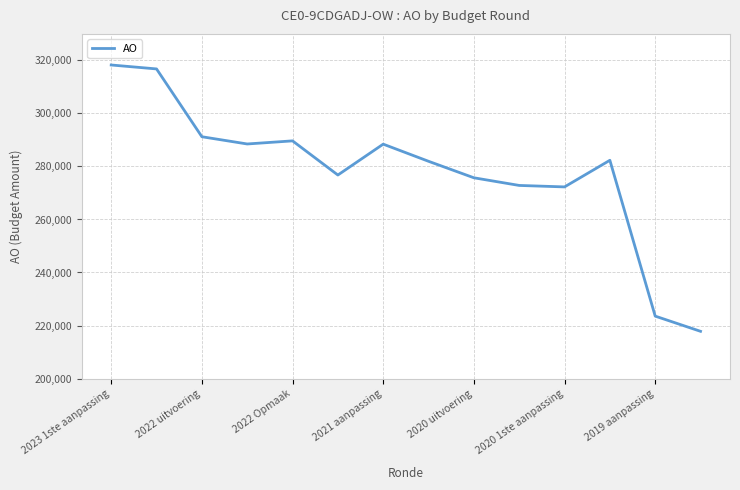

How many lines are shown in the chart?

1